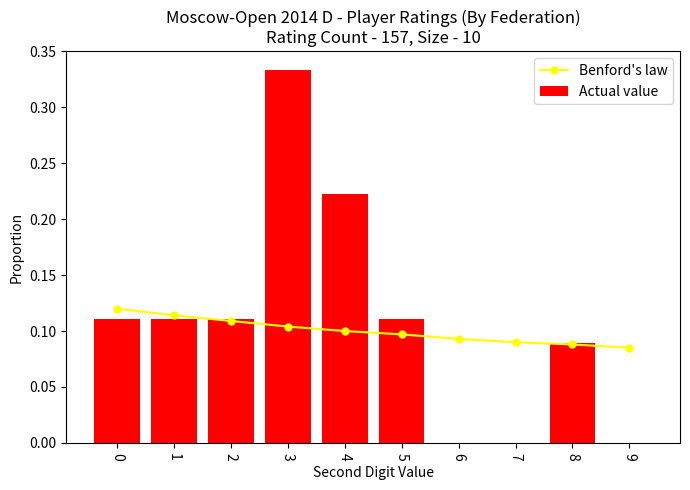

The value of Benford's law at 4 is 0.1. True or false?

False